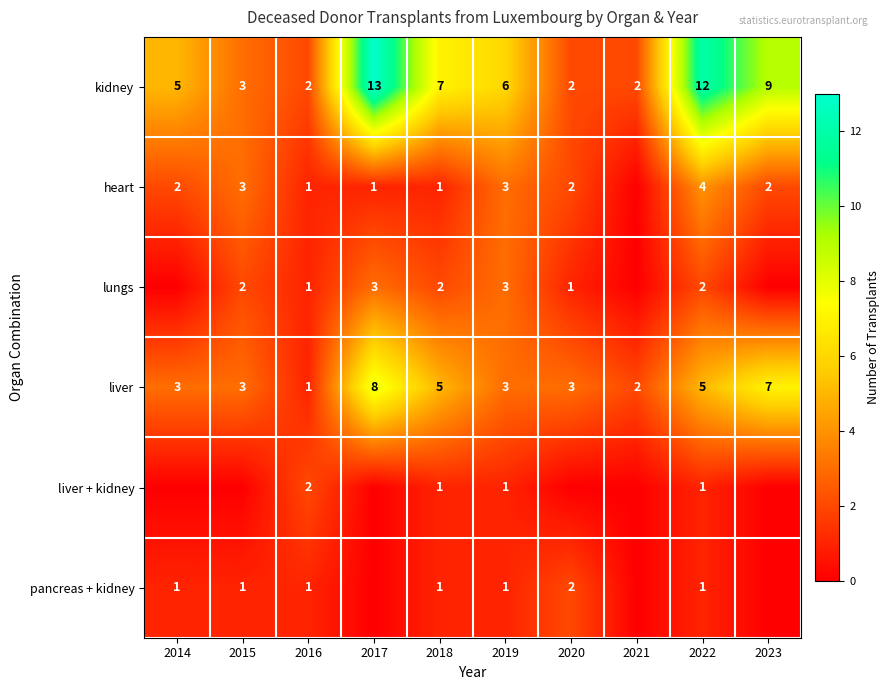

What is the difference between the highest and lowest values at 2019?

5